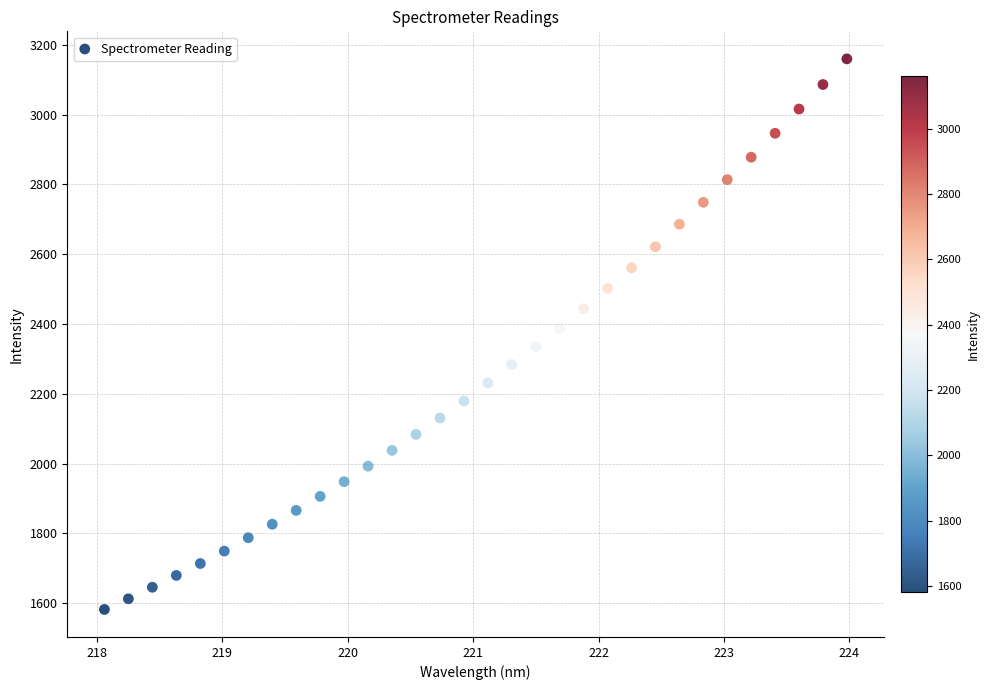

What is the range of Y values (max minus min)?

1578.0